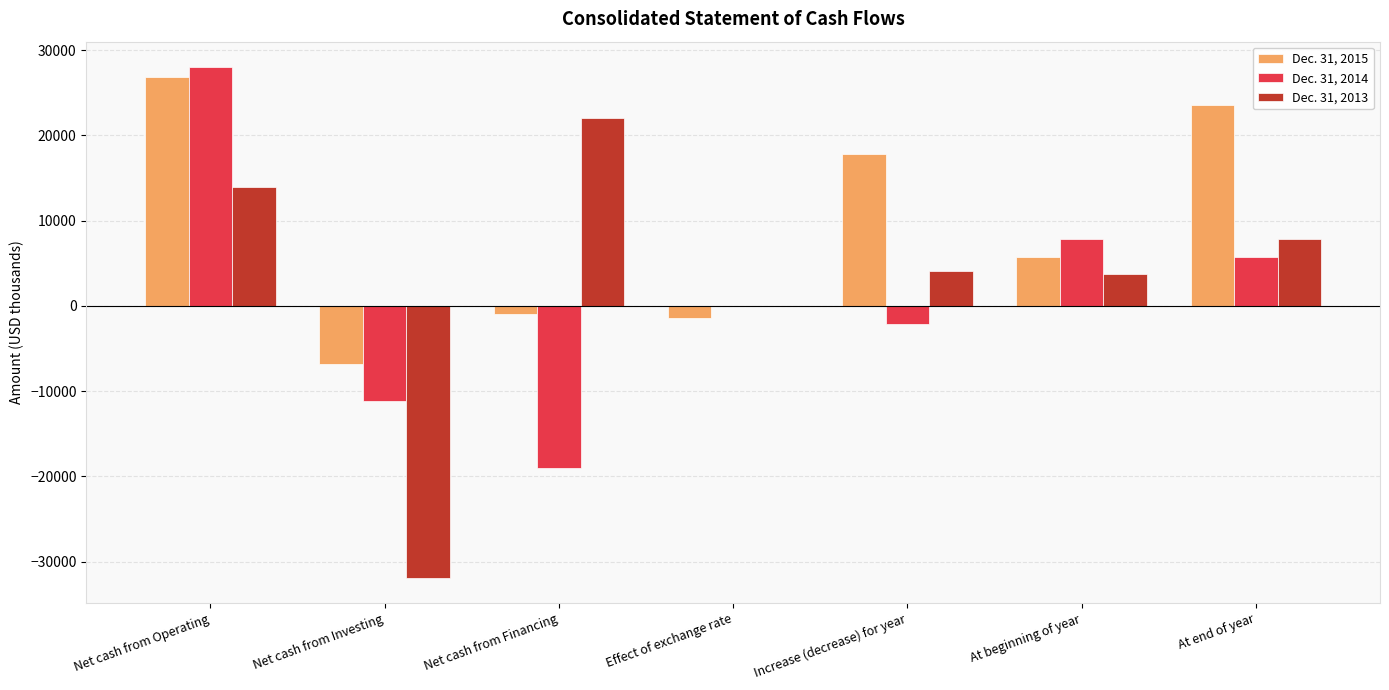

Are the bars horizontal?

No